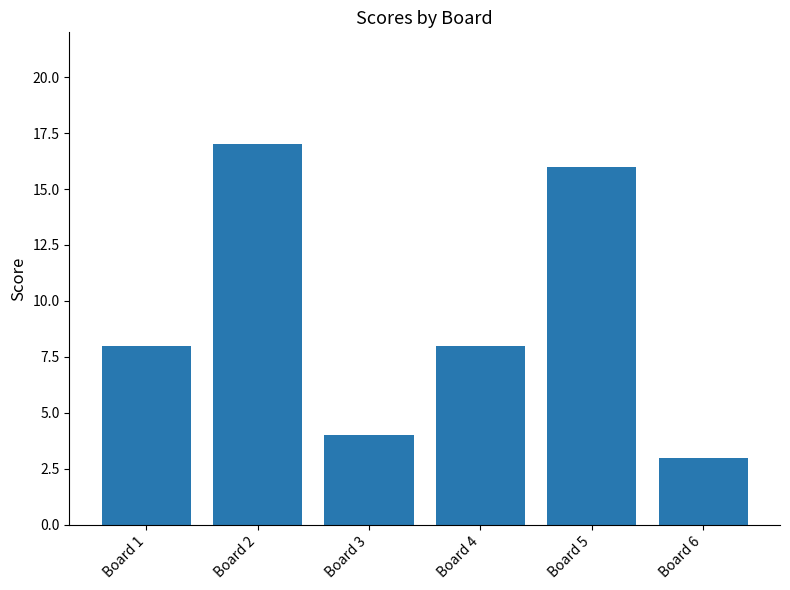

What is the value of the 5th bar from the left?

16